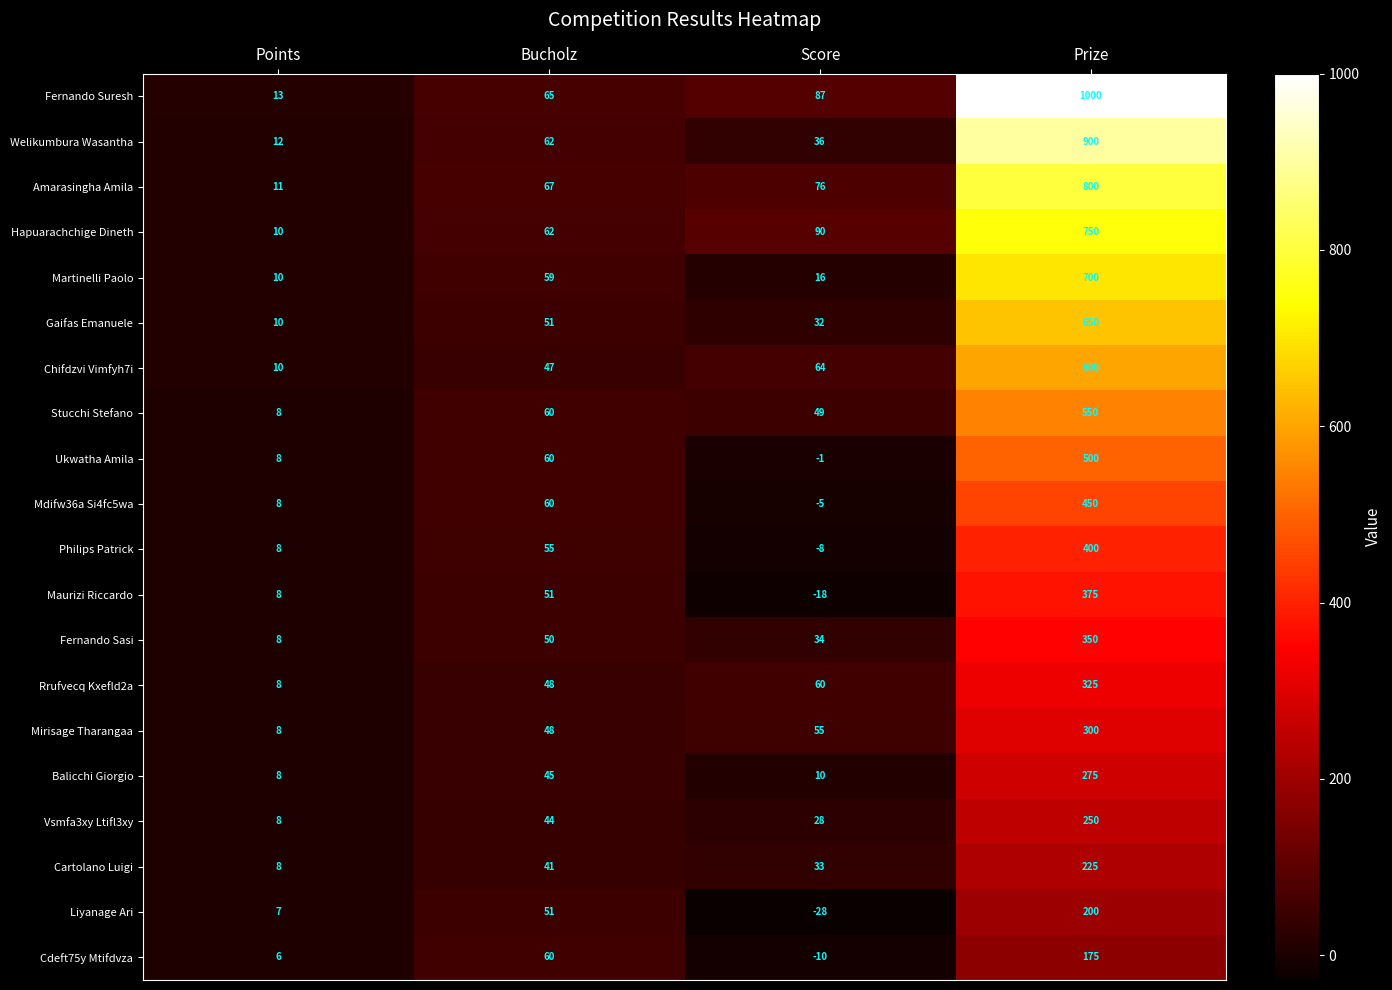

What is the approximate value of Gaifas Emanuele at Score, to the nearest 10?

30